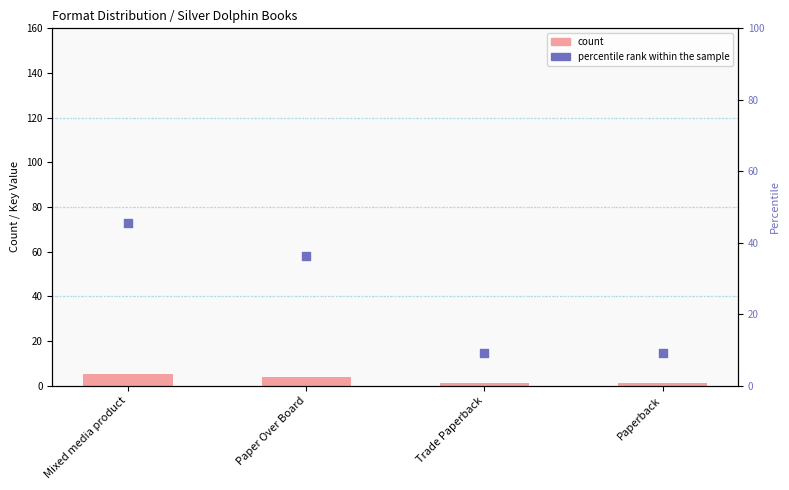

Which series reaches the minimum Y coordinate?

count